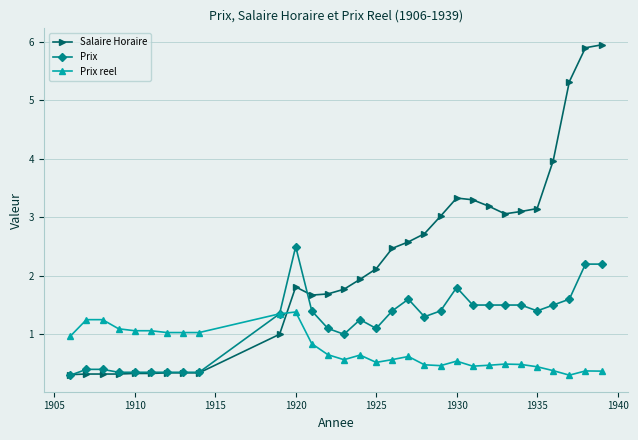

What is the maximum value for Prix?

2.5